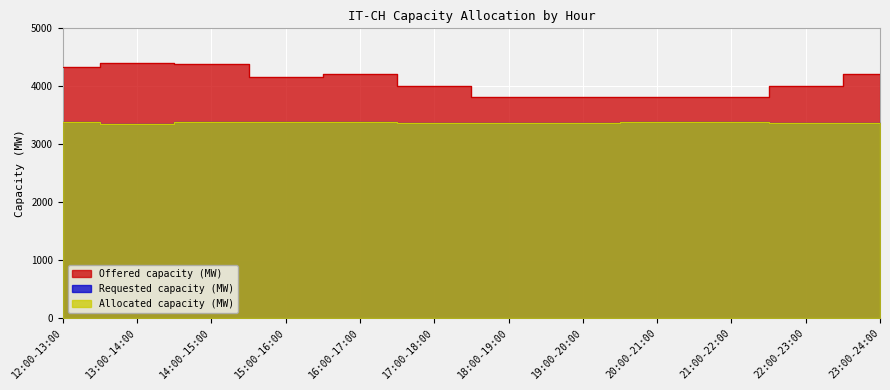

True or false: Offered capacity (MW) and Requested capacity (MW) intersect in this chart.

False